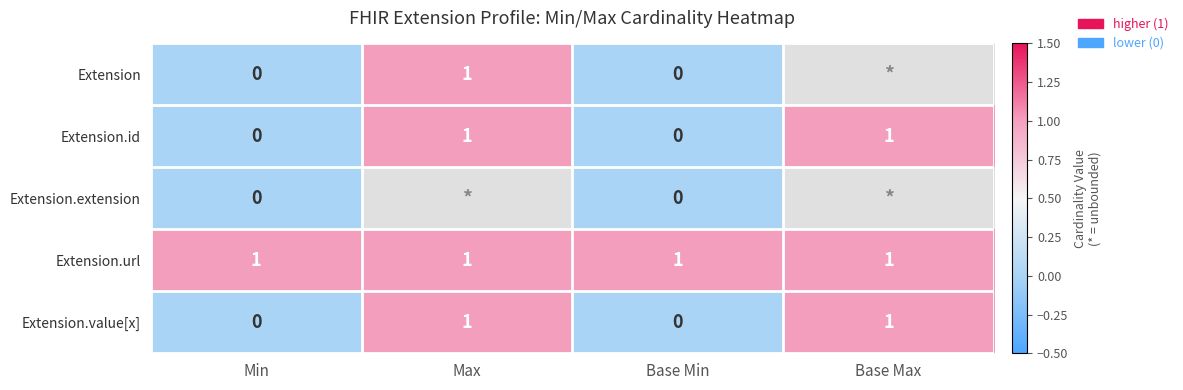

Between Base Min and Base Max, which is larger?

Base Max